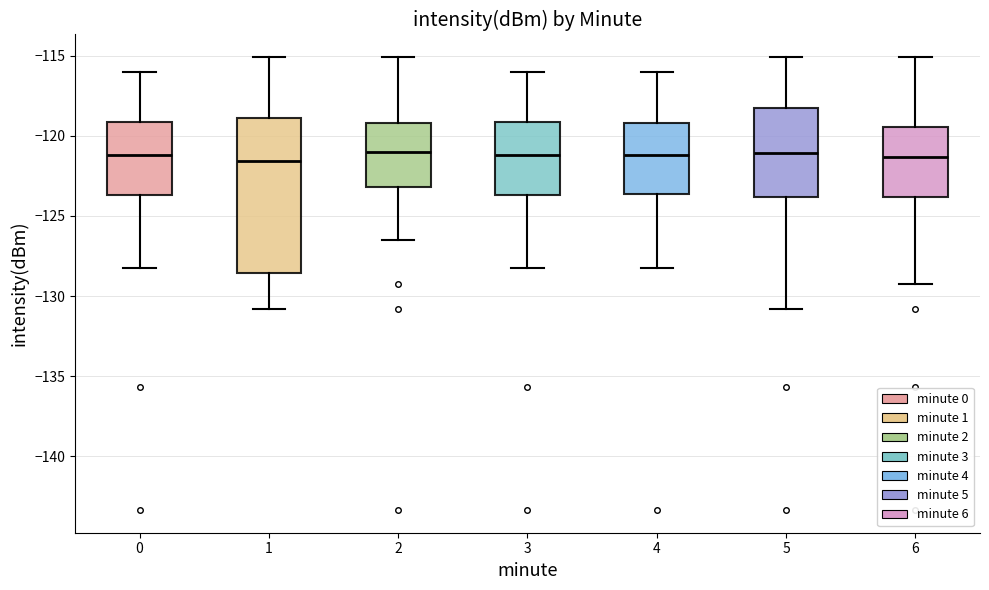

Reading left to right, read every box against the y-axis: the position of its median line, the range the box covers, and the ends of its whiskers. The values are not printed on the chart, so give them approximately, as read against the axis.

0: median -121.0, box -123.5 to -119.0, whiskers -128.0 to -116.0
1: median -121.5, box -128.5 to -119.0, whiskers -131.0 to -115.0
2: median -121.0, box -123.0 to -119.0, whiskers -126.5 to -115.0
3: median -121.0, box -123.5 to -119.0, whiskers -128.0 to -116.0
4: median -121.0, box -123.5 to -119.0, whiskers -128.0 to -116.0
5: median -121.0, box -124.0 to -118.0, whiskers -131.0 to -115.0
6: median -121.5, box -124.0 to -119.5, whiskers -129.0 to -115.0